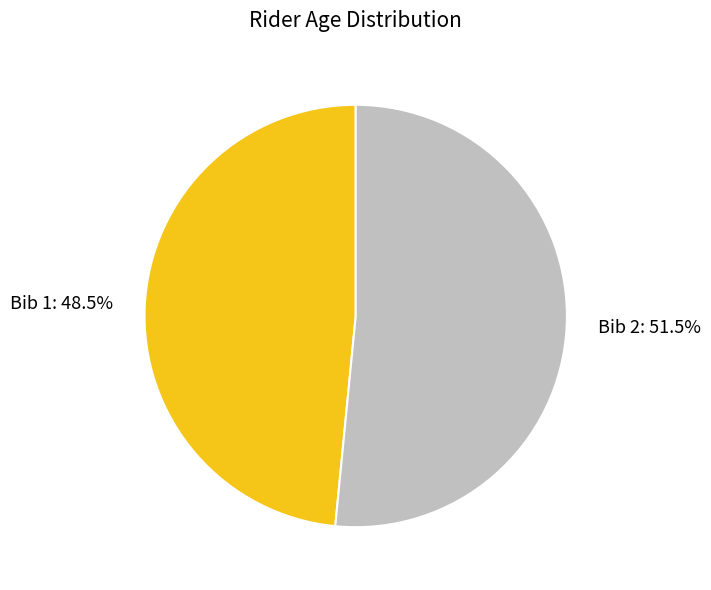

Does any single category account for the majority?

Yes